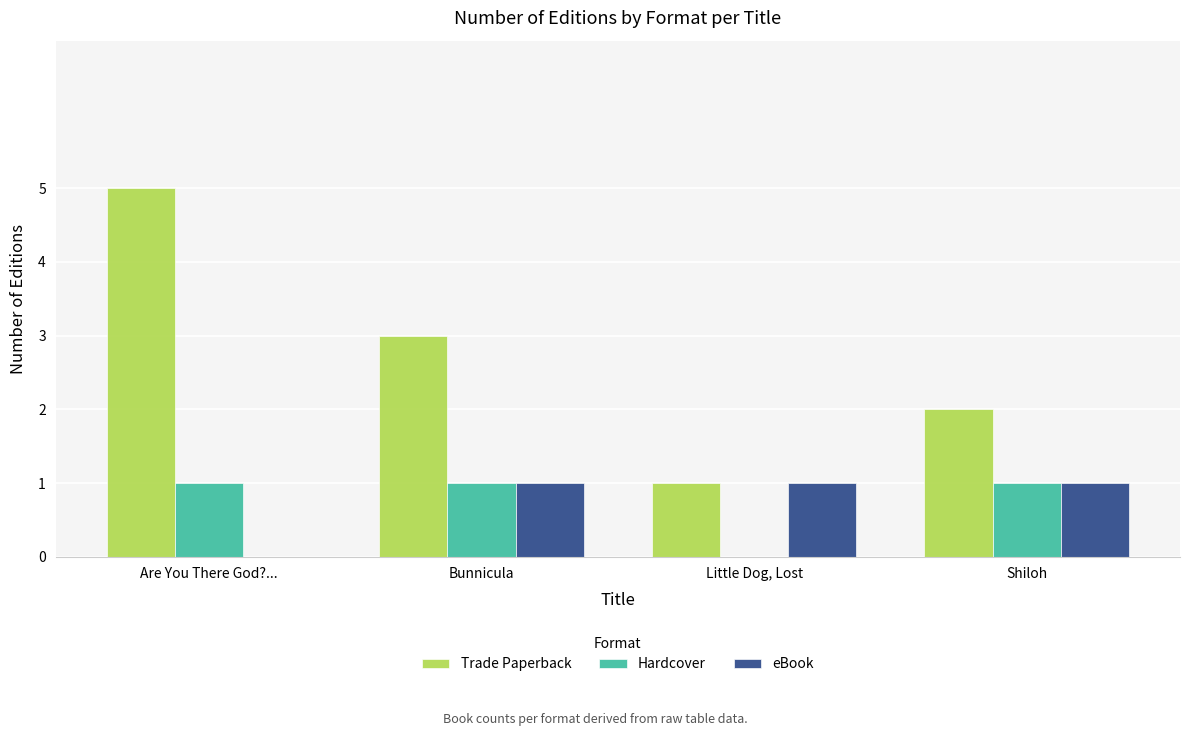

Which series changed the most between Bunnicula and Shiloh?

Trade Paperback